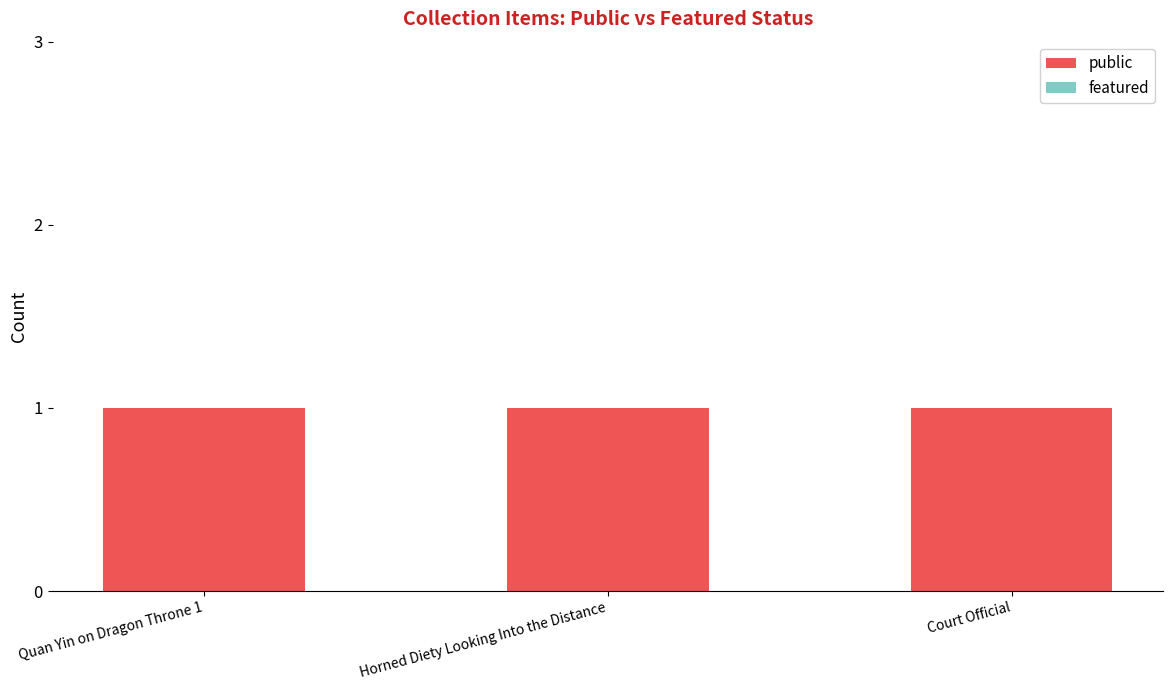

How many bars are there in total?

6